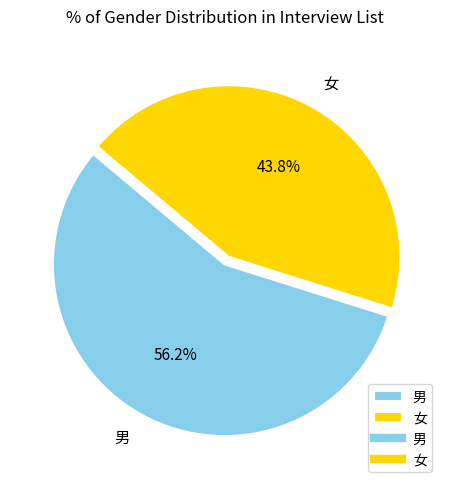

Is it true that 男 is 56% of the pie?

True